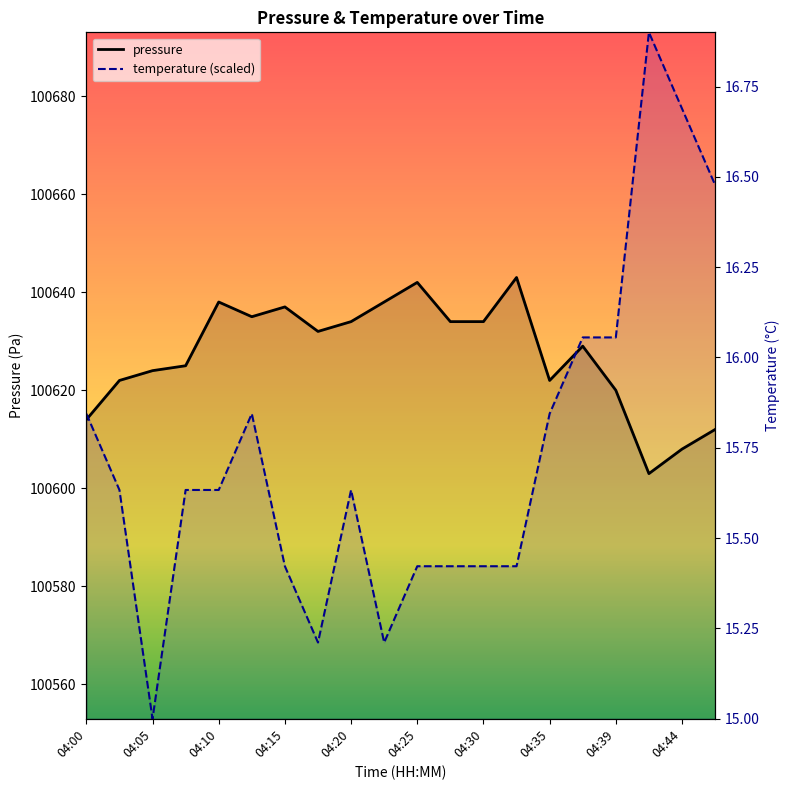

The pressure series shows 155834.2 at 15. True or false?

False